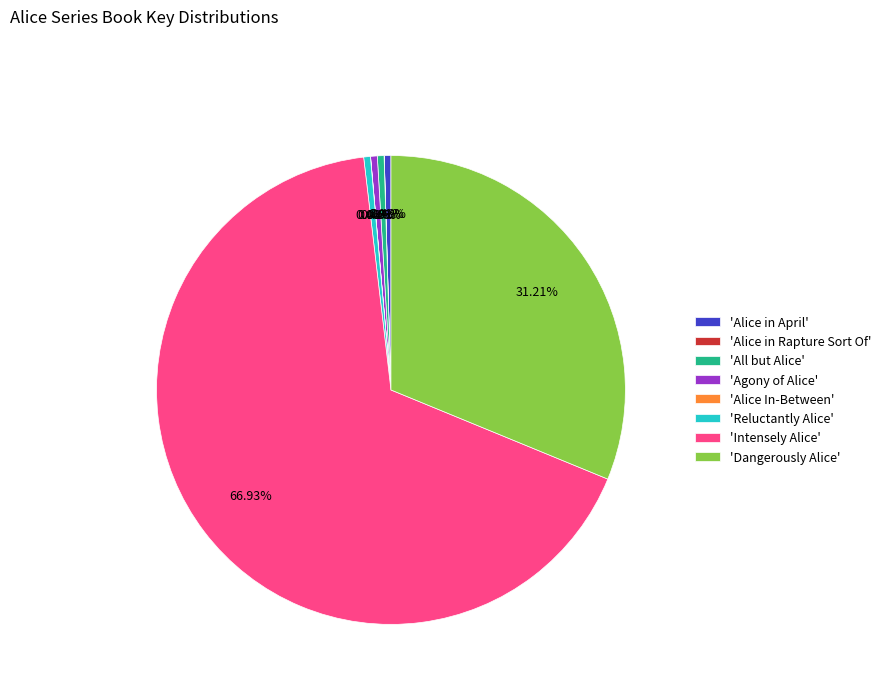

Which category has the biggest portion of the pie?

'Intensely Alice'